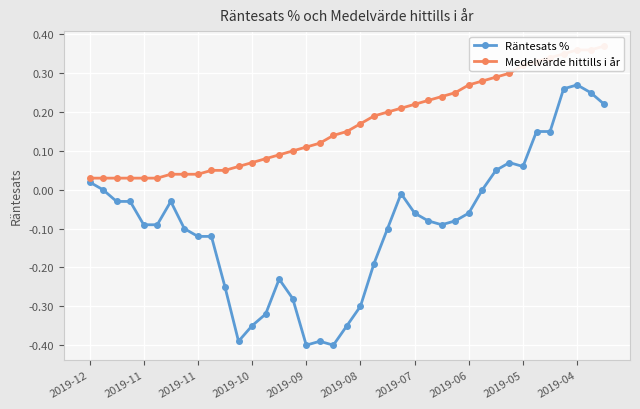

Which series has the largest total across all categories?

Medelvärde hittills i år